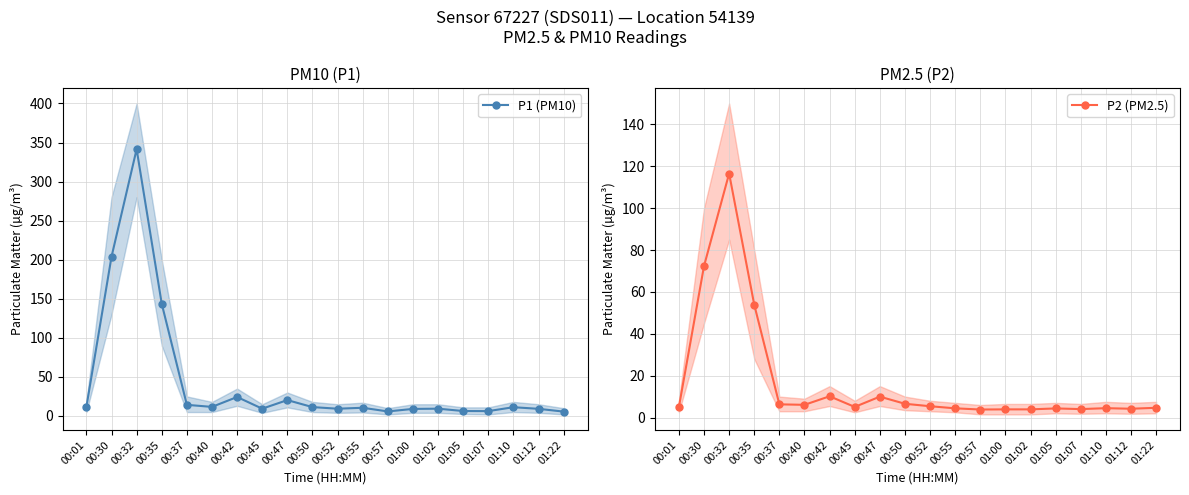

True or false: P1 (PM10) and P2 (PM2.5) intersect in this chart.

False